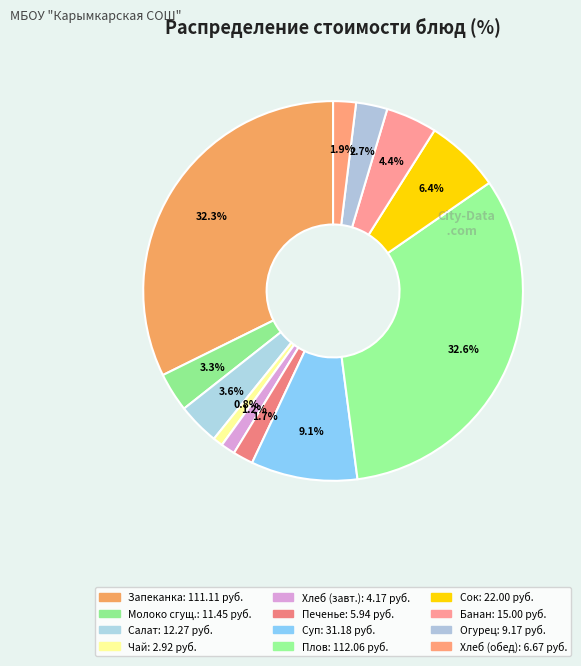

How many segments does this pie chart have?

12